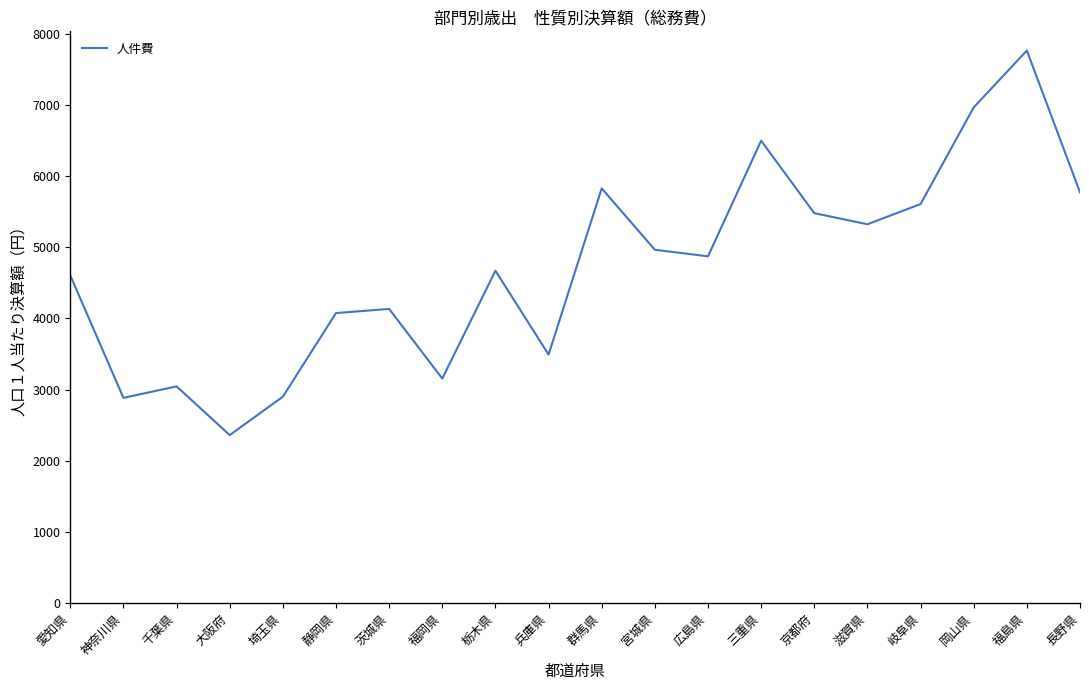

Which has a higher value, 宮城県 or 京都府?

京都府